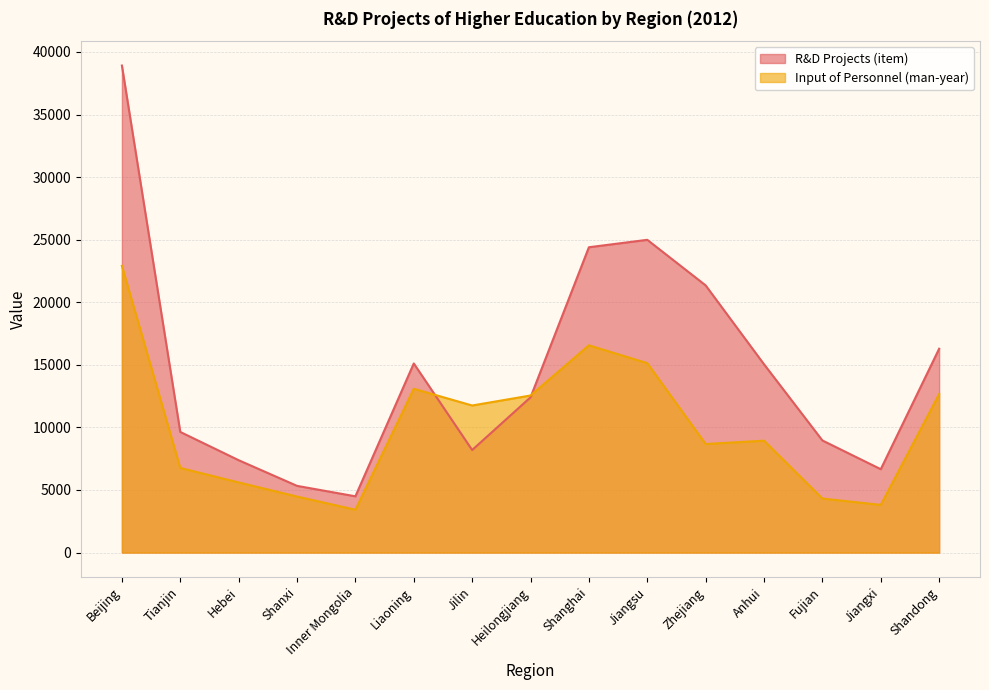

Rank the series at Jilin from lowest to highest value.

R&D Projects (item), Input of Personnel (man-year)